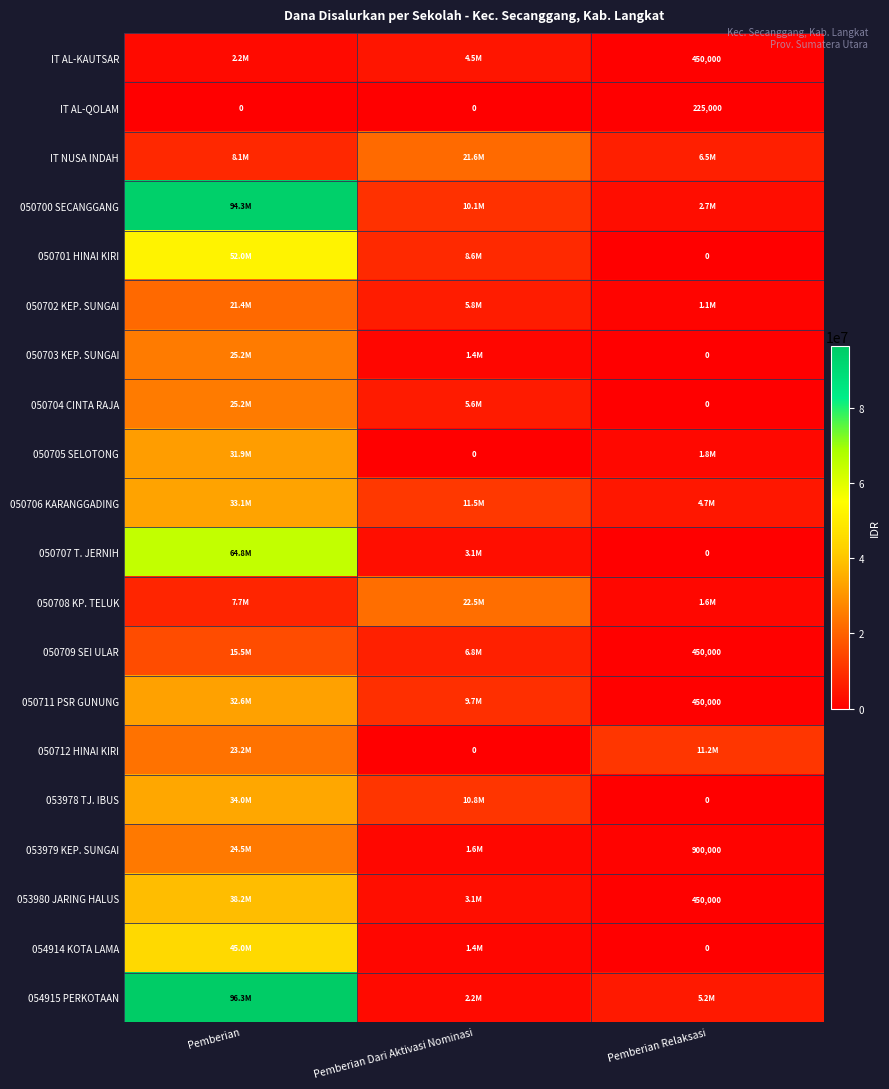

True or false: 050711 PSR GUNUNG has a value of 450000 at Pemberian Relaksasi.

True